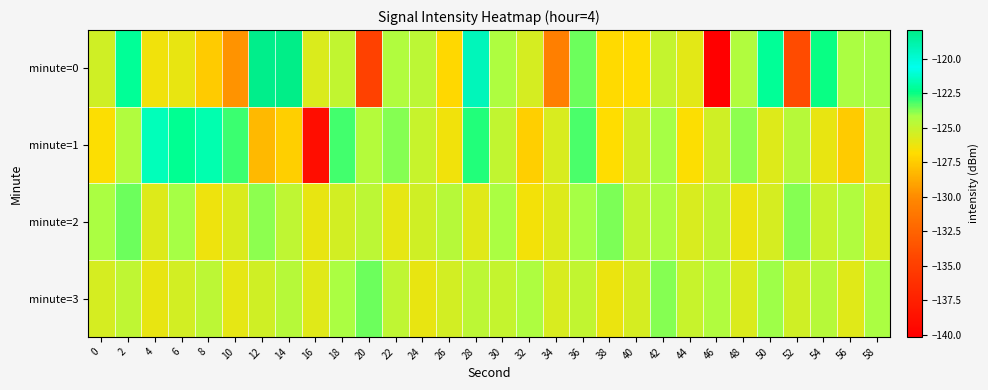

What is the difference between the highest and lowest values at 26?

2.4